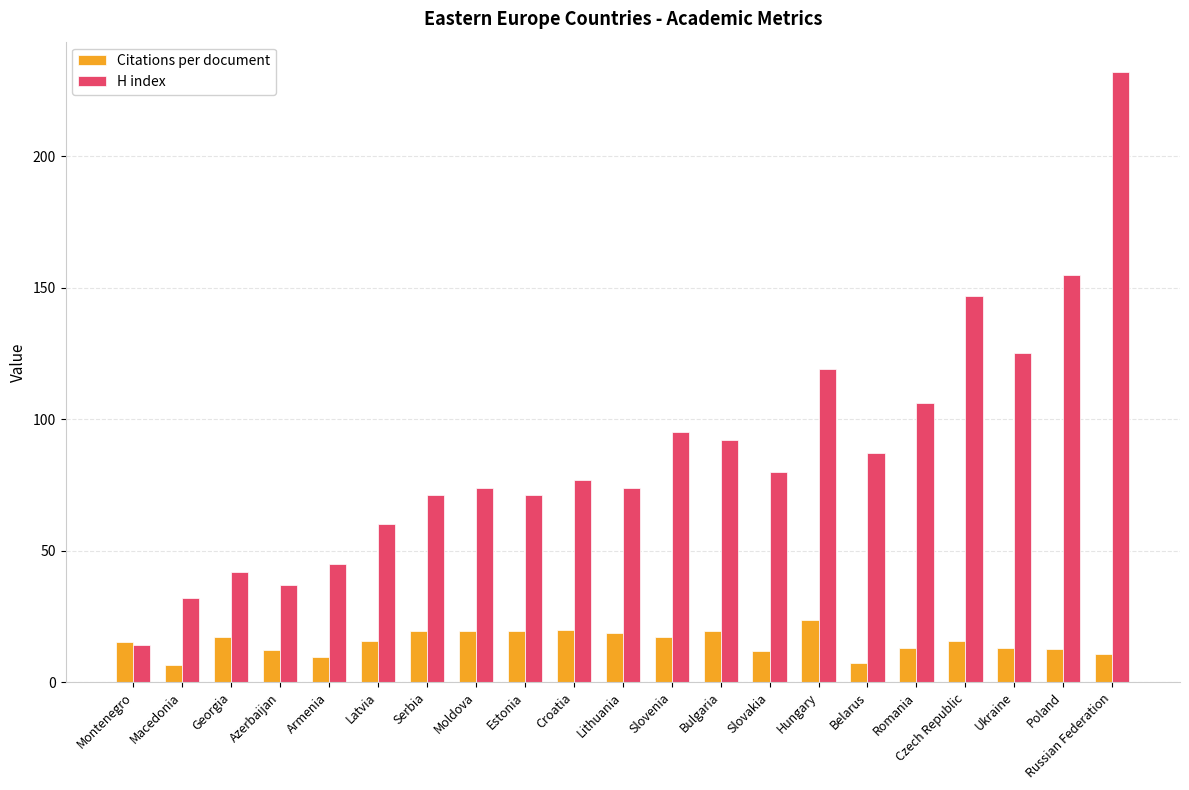

What is the difference between the second highest and second lowest values in the H index series?

123.0